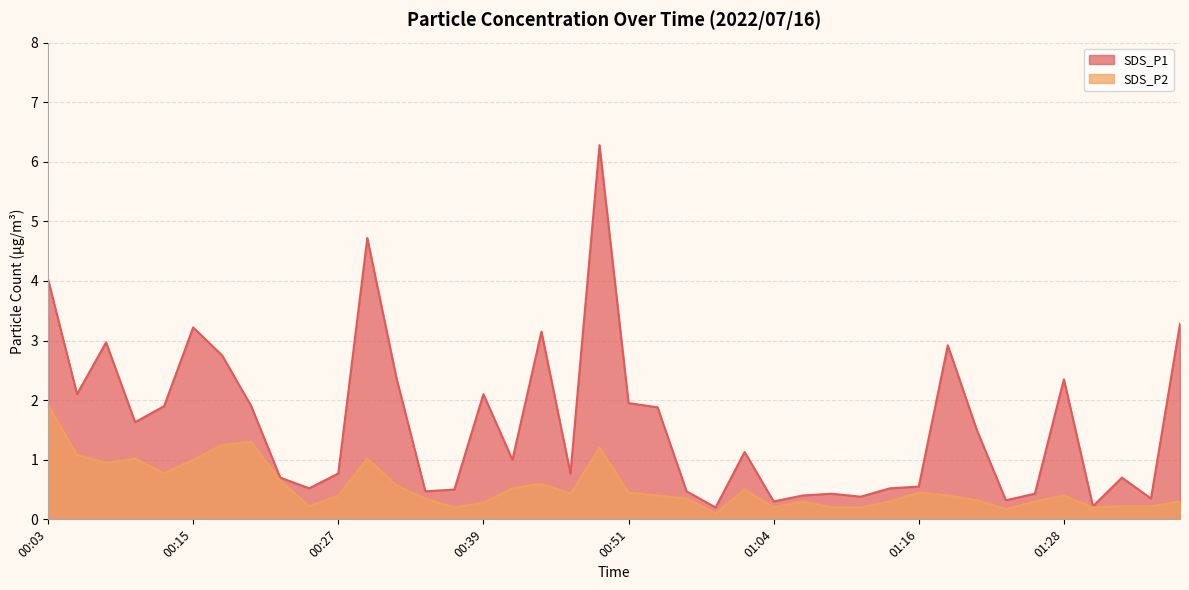

What is the difference between the SDS_P2 values at 00:24 and 01:06?

0.1